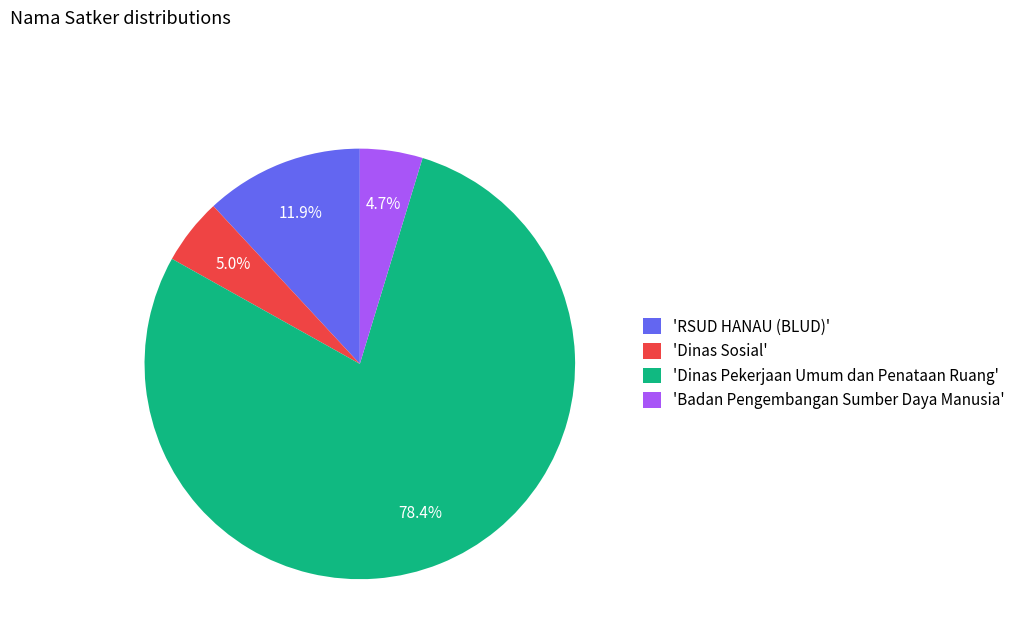

What is the ratio of the value at 'Badan Pengembangan Sumber Daya Manusia' to the value at 'RSUD HANAU (BLUD)'?

0.4